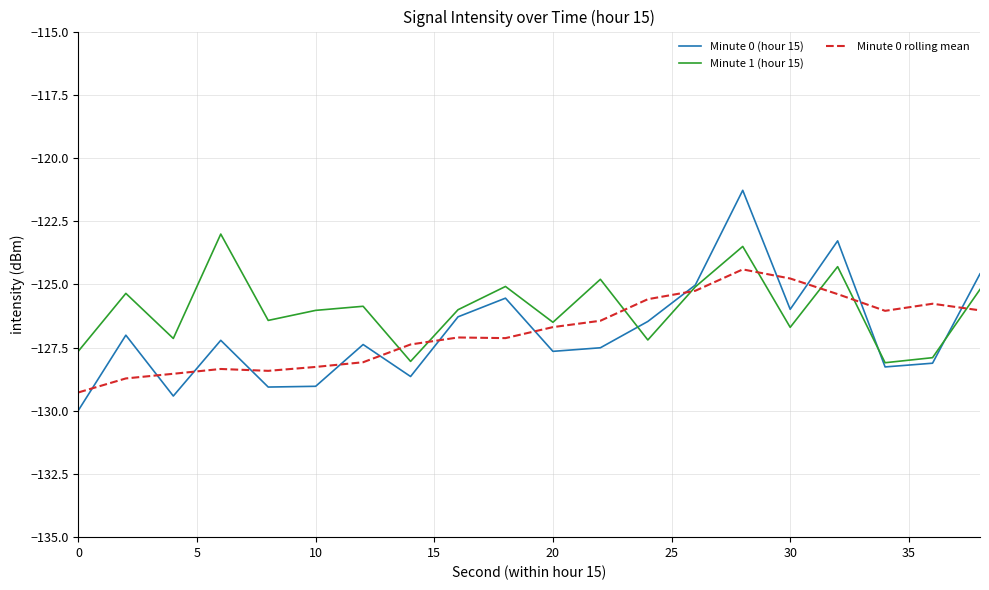

How many times do Minute 0 rolling mean and Minute 0 (hour 15) cross each other?

13